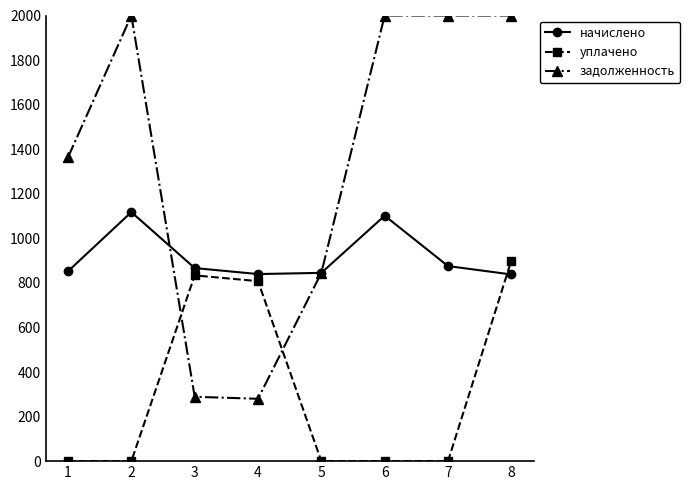

How many intersections are there between начислено and уплачено?

1